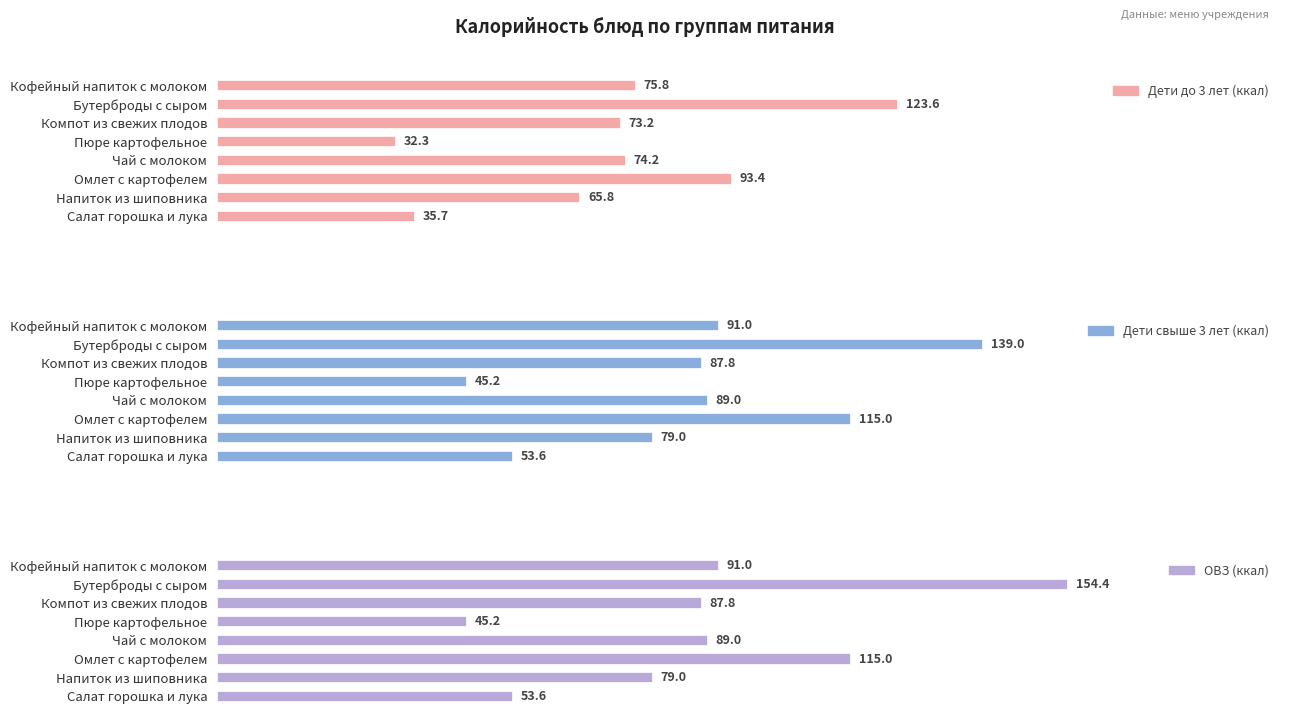

At how many categories does at least one series exceed 139?

1